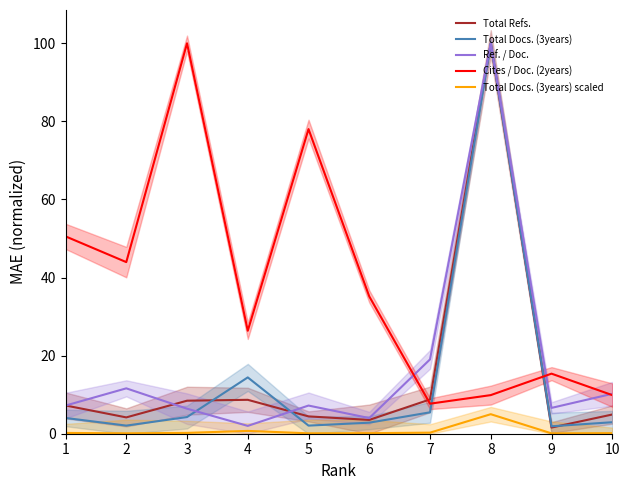

How many interior local valleys does the Total Docs. (3years) scaled series have?

3